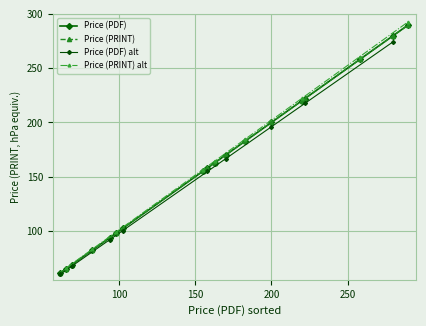

The value of Price (PRINT) at 169.91 is 169.9. True or false?

True